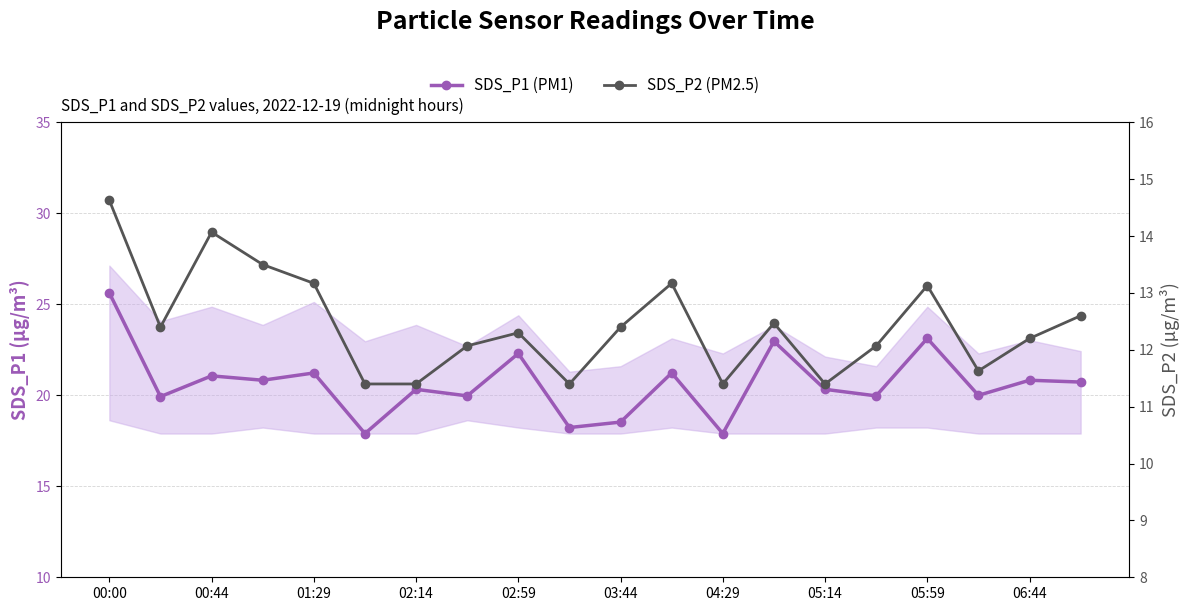

The value of SDS_P1 (PM1) at 00:44 is 13.6. True or false?

False